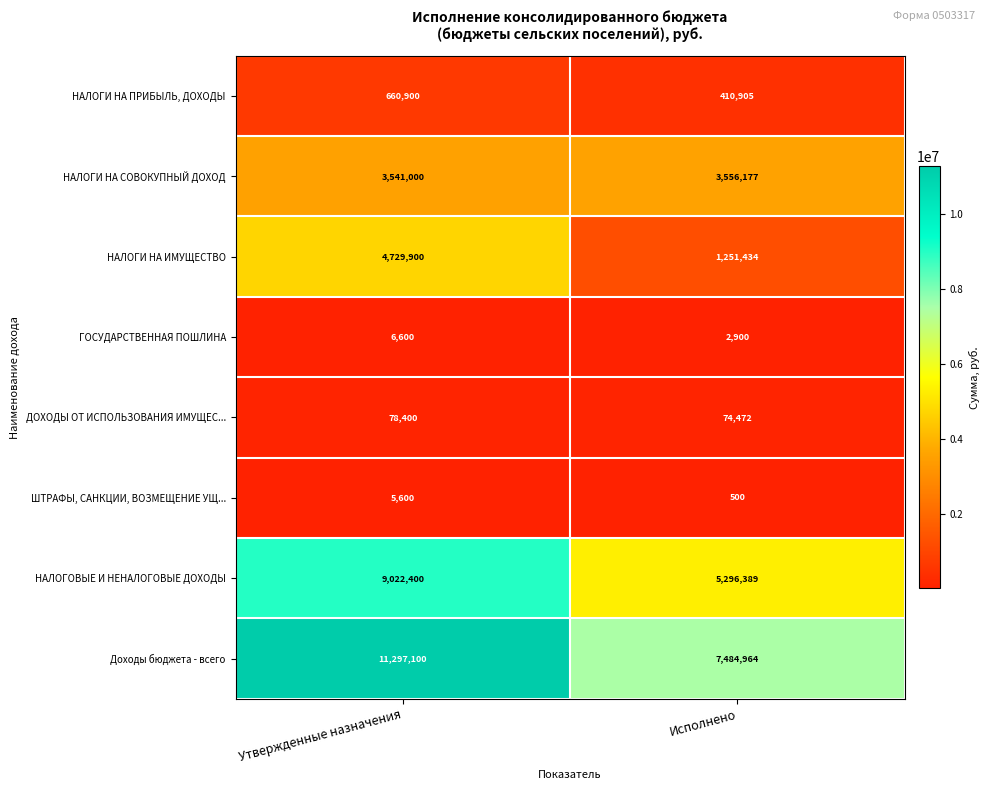

Which label corresponds to the largest value in the chart?

Утвержденные назначения